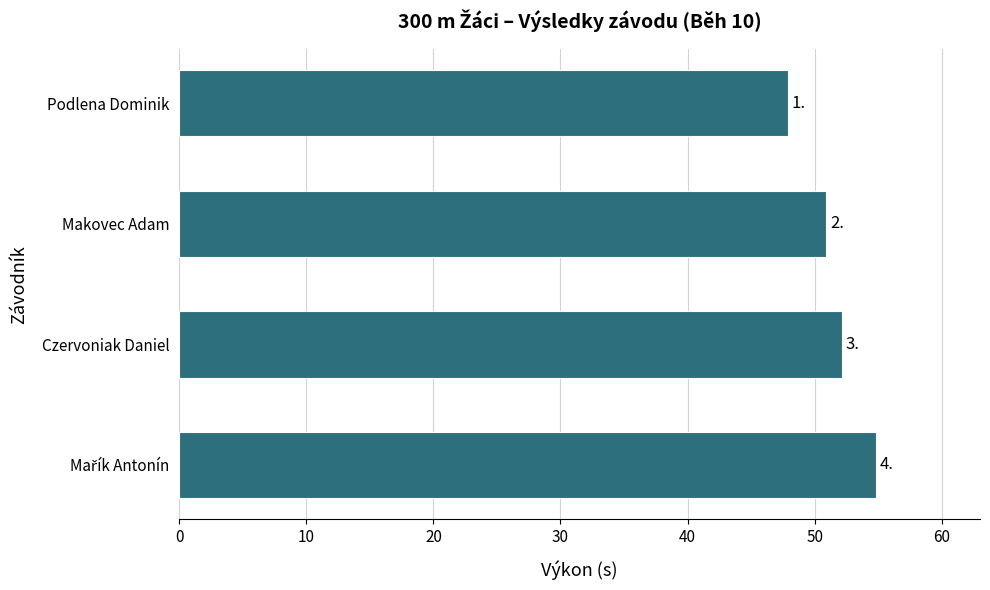

Does the chart contain any negative values?

No